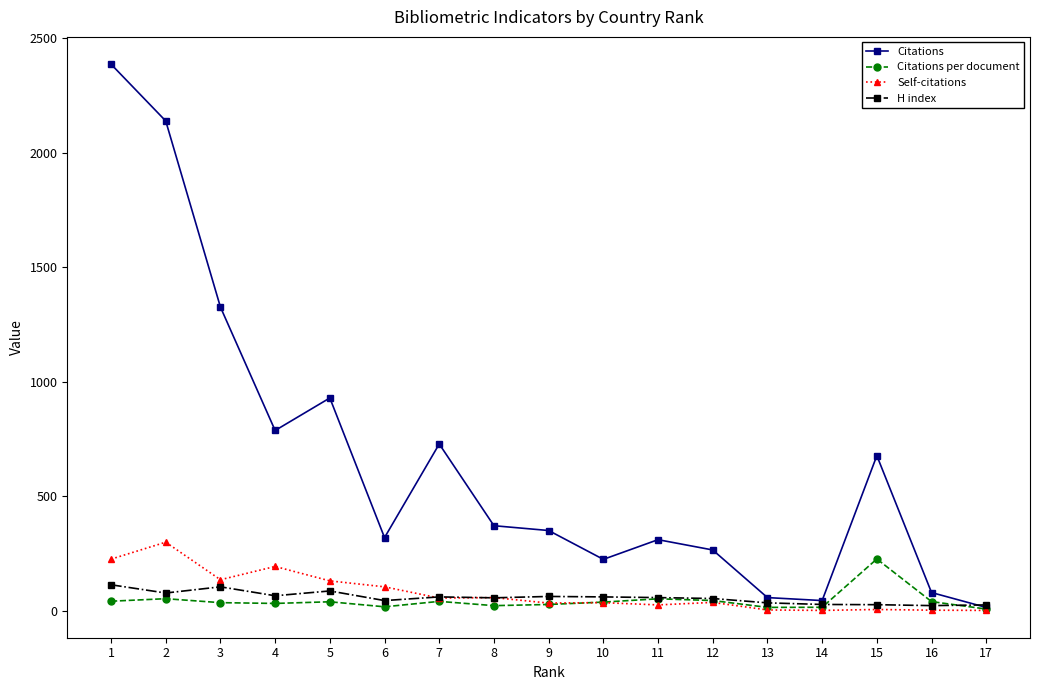

What is the value of the Citations per document point at the 5th from the left?

38.7